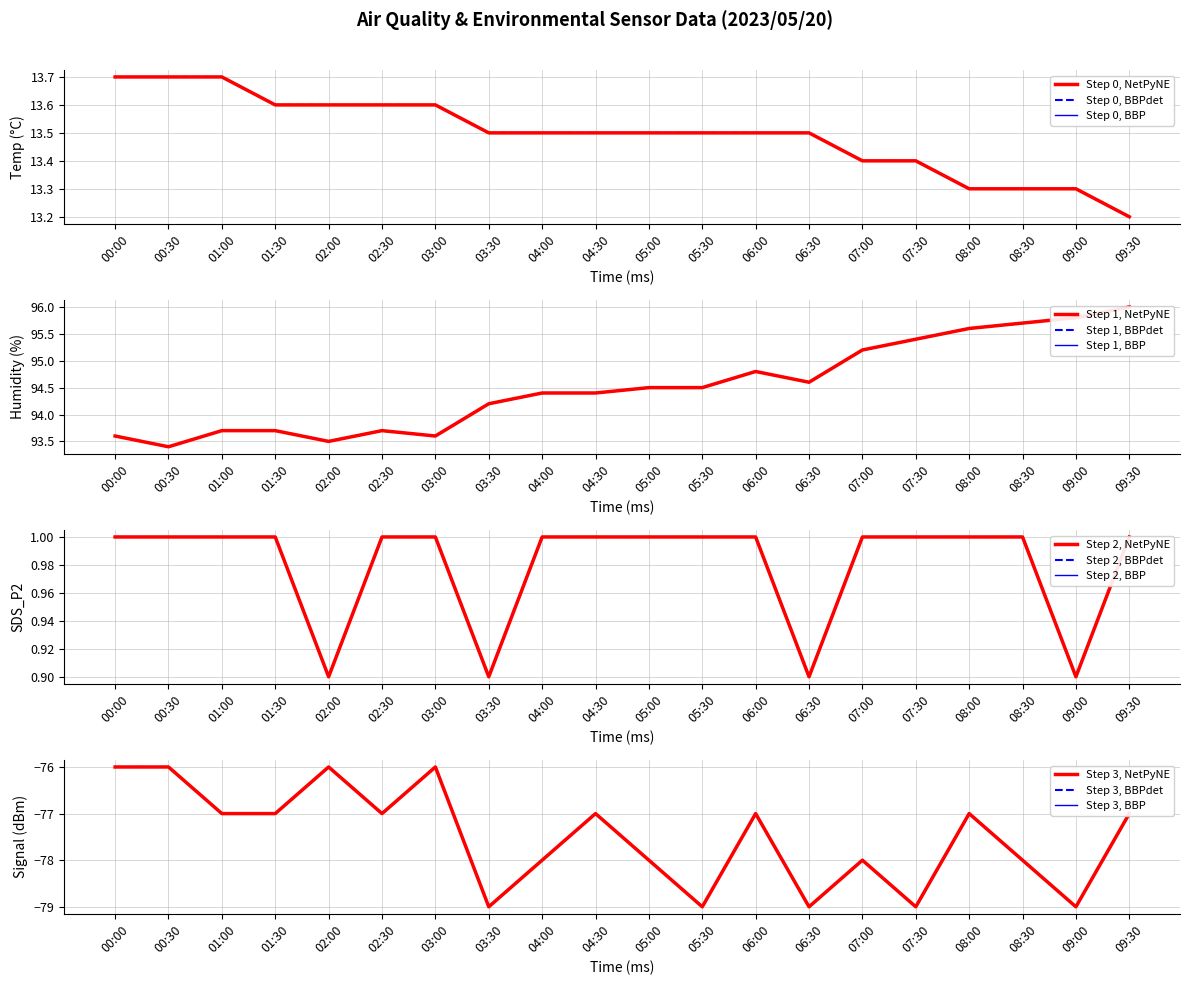

Between 07:00 and 08:00, which series saw the biggest shift?

Signal